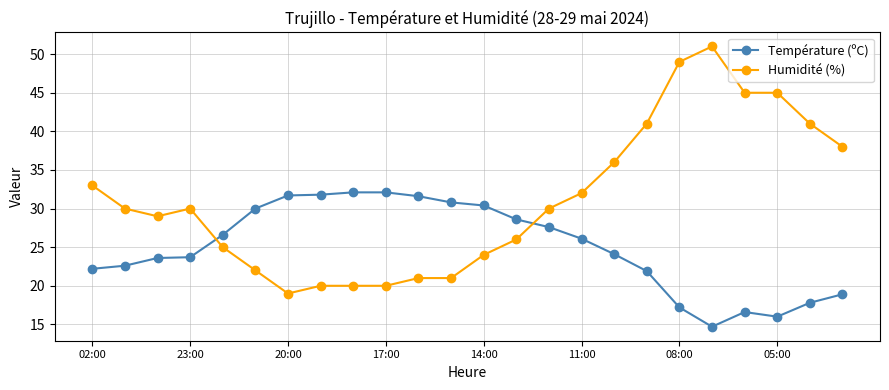

Count the number of data series in this chart.

2